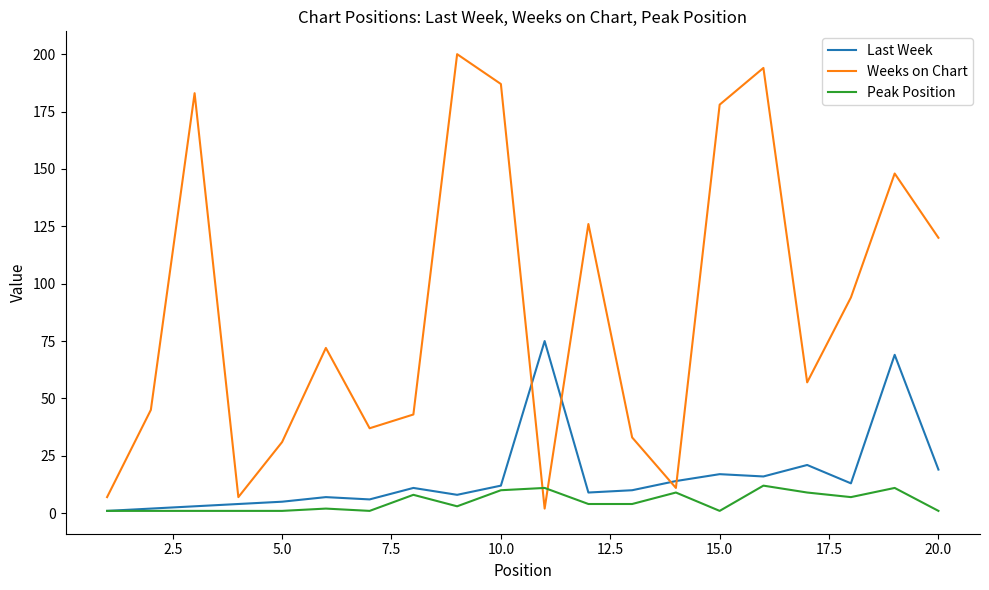

In Weeks on Chart, how many points are lower than both neighbors (excluding endpoints)?

5